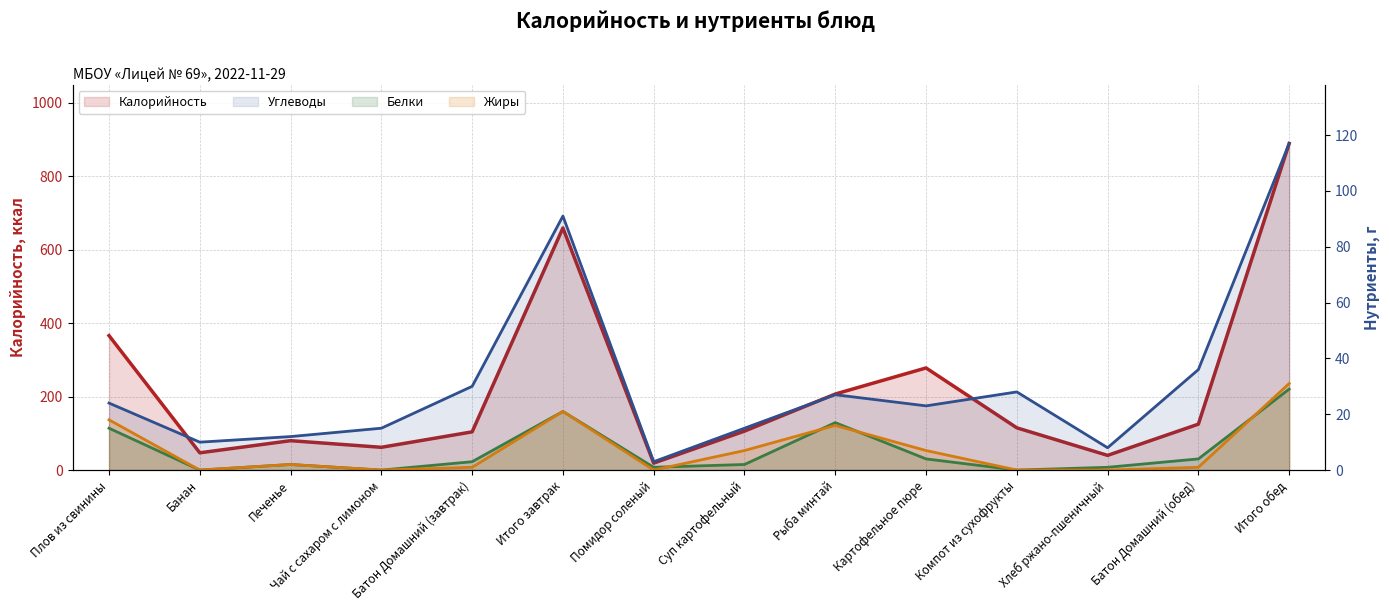

Reading left to right, transcribe all the data shown in this chart.

Калорийность: Плов из свинины=366	Банан=47	Печенье=80	Чай с сахаром с лимоном=62	Батон Домашний (завтрак)=104	Итого завтрак=659	Помидор соленый=19	Суп картофельный=106	Рыба минтай=207	Картофельное пюре=278	Компот из сухофрукты=115	Хлеб ржано-пшеничный=40	Батон Домашний (обед)=125	Итого обед=889
Белки: Плов из свинины=15	Банан=0	Печенье=2	Чай с сахаром с лимоном=0	Батон Домашний (завтрак)=3	Итого завтрак=21	Помидор соленый=1	Суп картофельный=2	Рыба минтай=17	Картофельное пюре=4	Компот из сухофрукты=0	Хлеб ржано-пшеничный=1	Батон Домашний (обед)=4	Итого обед=29
Жиры: Плов из свинины=18	Банан=0	Печенье=2	Чай с сахаром с лимоном=0	Батон Домашний (завтрак)=1	Итого завтрак=21	Помидор соленый=0	Суп картофельный=7	Рыба минтай=16	Картофельное пюре=7	Компот из сухофрукты=0	Хлеб ржано-пшеничный=0	Батон Домашний (обед)=1	Итого обед=31
Углеводы: Плов из свинины=24	Банан=10	Печенье=12	Чай с сахаром с лимоном=15	Батон Домашний (завтрак)=30	Итого завтрак=91	Помидор соленый=3	Суп картофельный=15	Рыба минтай=27	Картофельное пюре=23	Компот из сухофрукты=28	Хлеб ржано-пшеничный=8	Батон Домашний (обед)=36	Итого обед=117